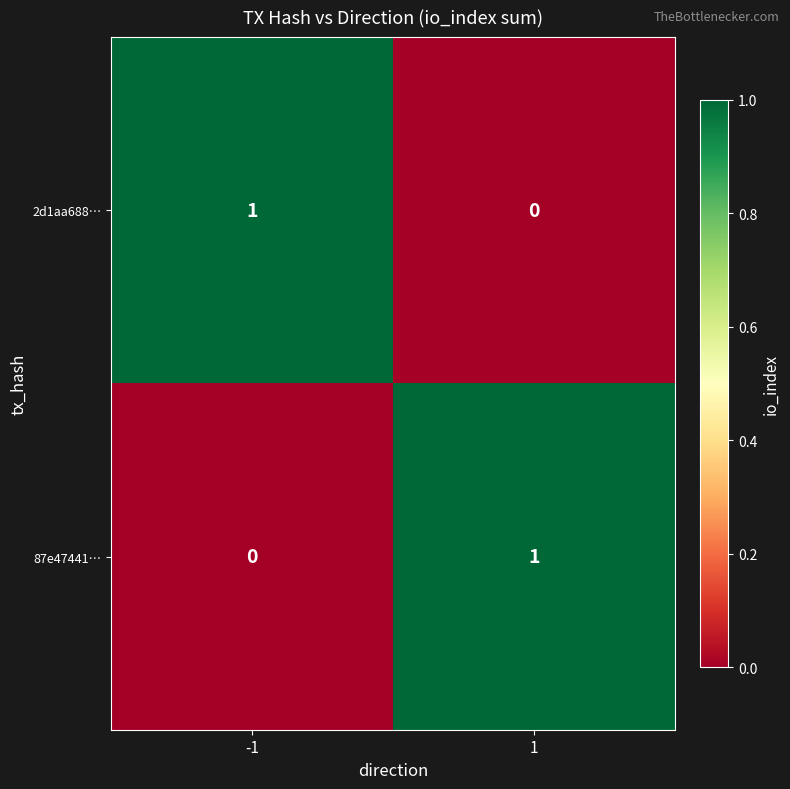

List the labels in order of 2d1aa688… value, largest first.

-1, 1